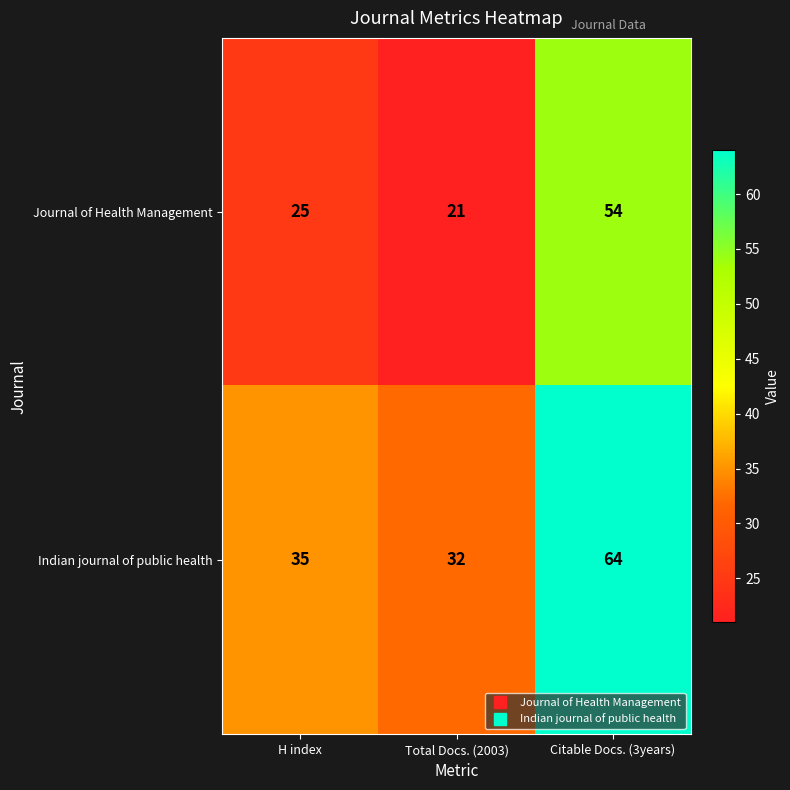

What is the spread (max minus min) of values at Total Docs. (2003)?

11